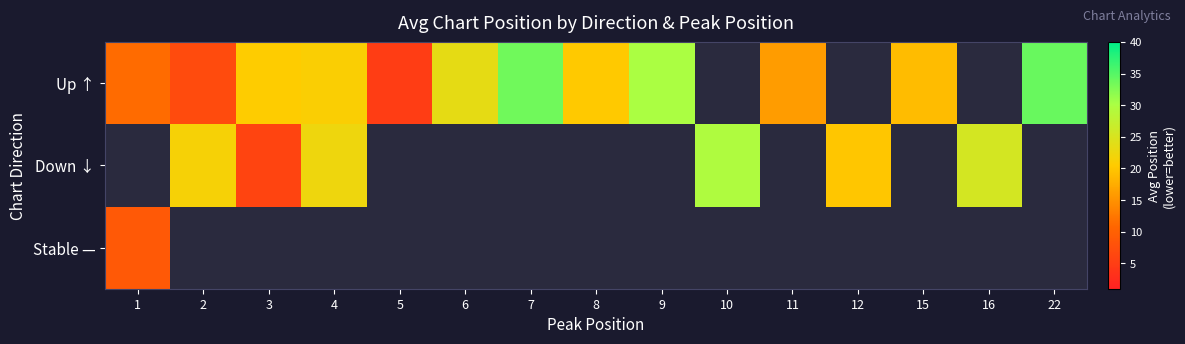

What is the lowest value of the Stable — series?

9.0